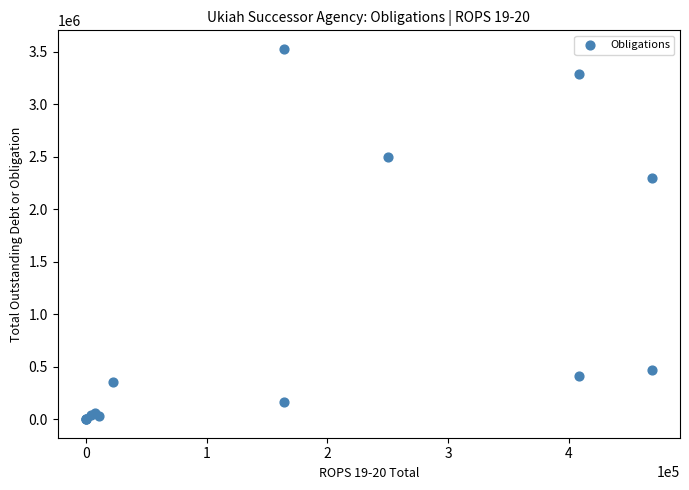

What Y value in the scatter plot is closest to 1764437?

2294010